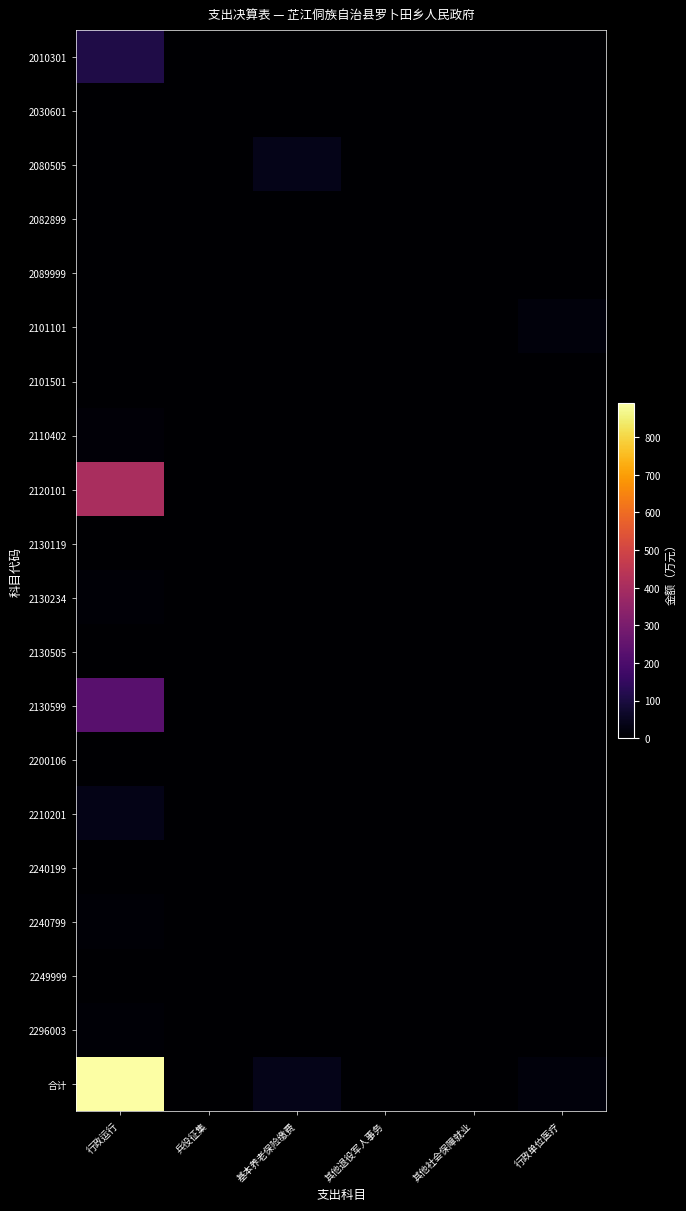

What is the greatest value displayed?

890.4